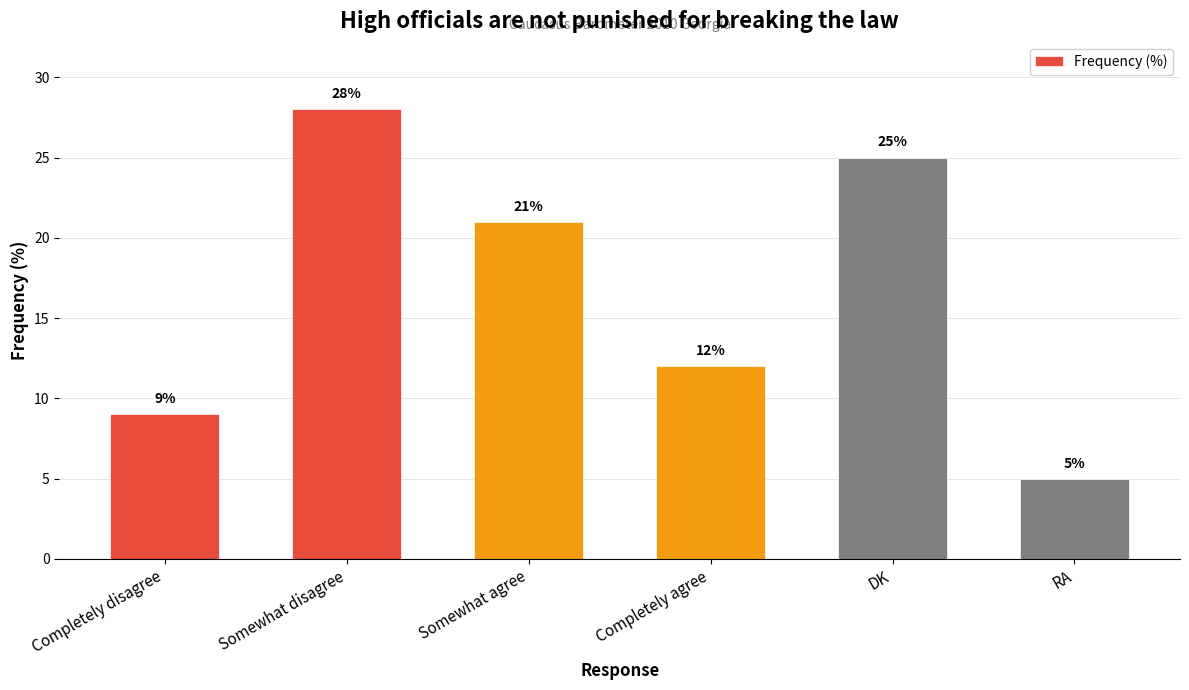

True or false: the data shows 25 at DK.

True